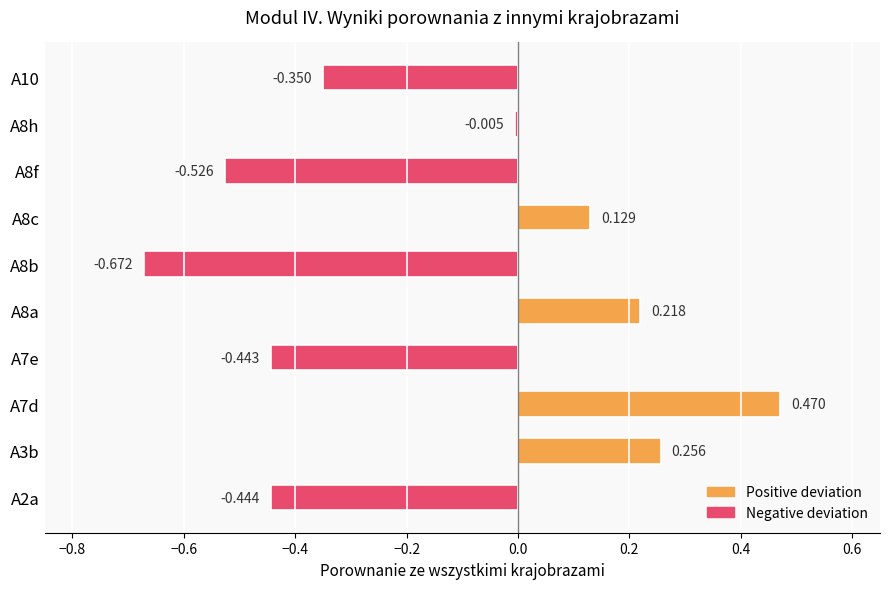

How many bars are there in total?

10